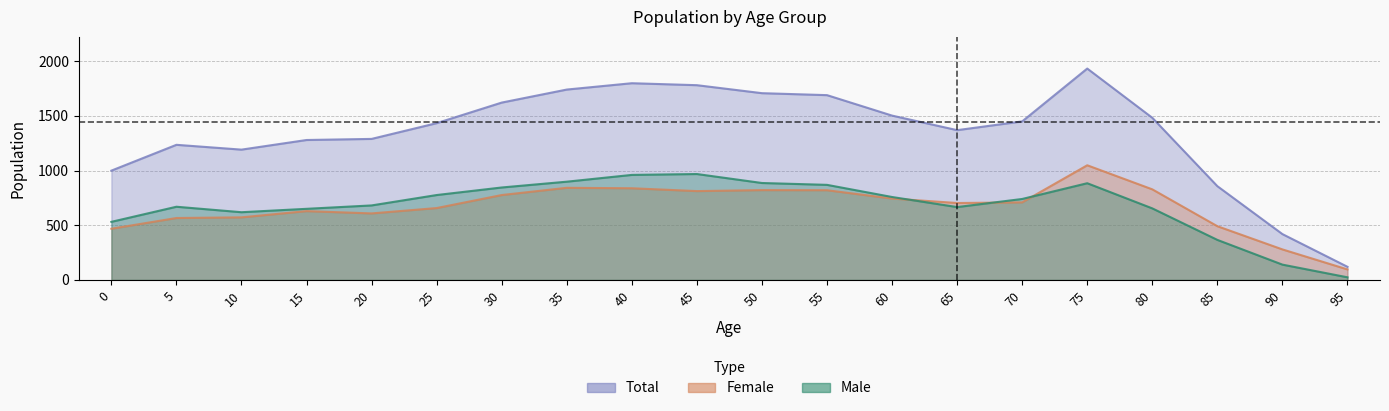

Which series has the largest range (max minus min)?

Total